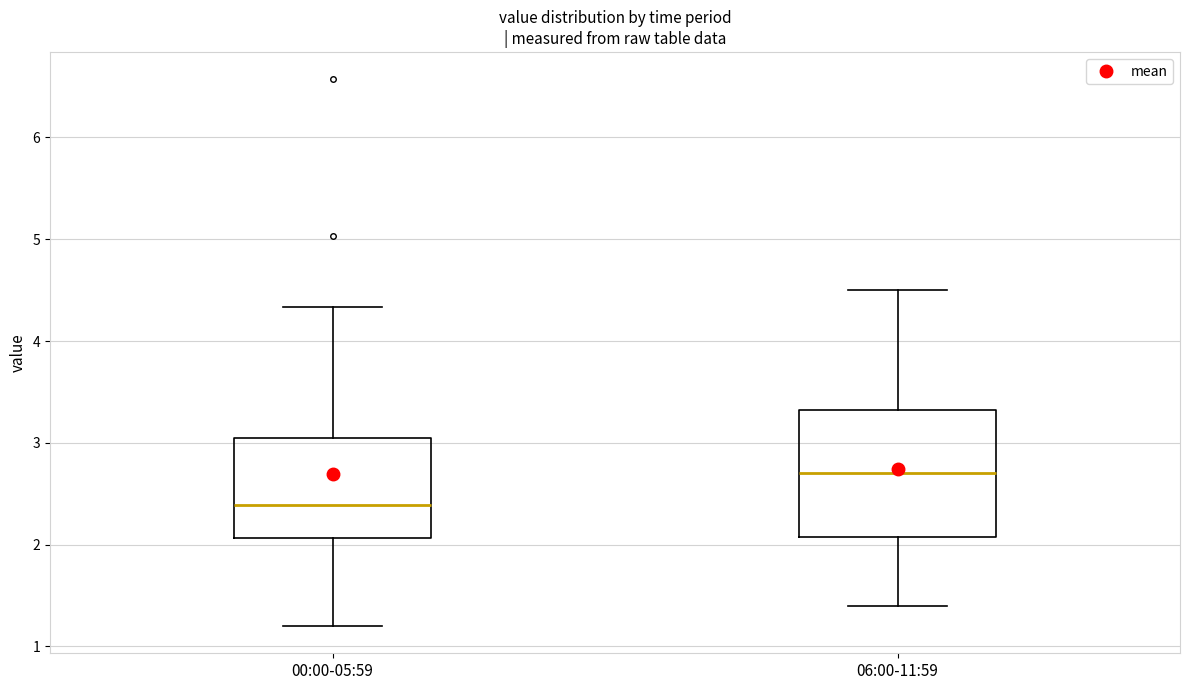

Where is the lower edge of the box for 00:00-05:59 on the y-axis? The values are not printed on the chart, so give them approximately, as read against the axis.

2.1